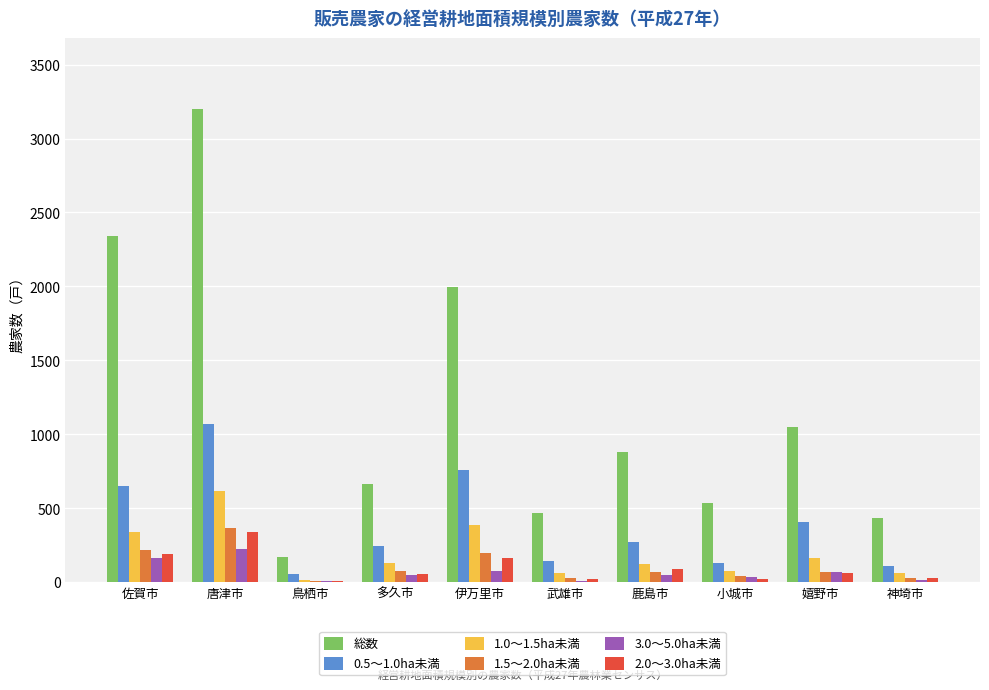

What is the spread (max minus min) of values at 伊万里市?

1919